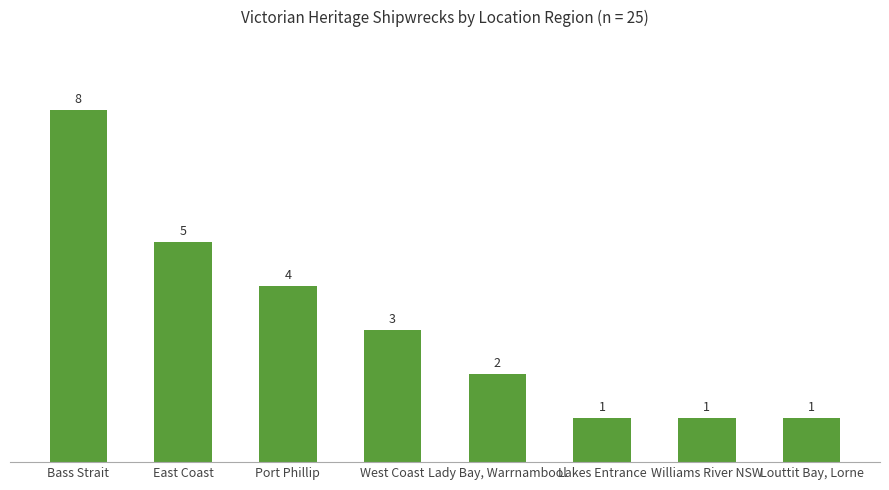

Which category has the highest value across all series?

Bass Strait